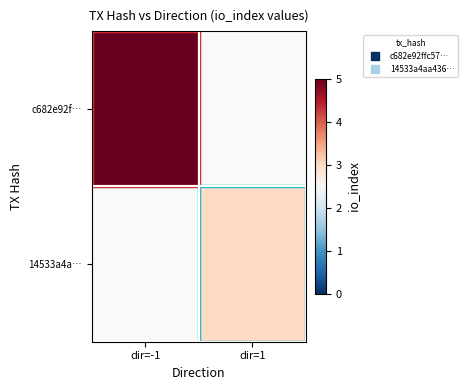

What value does the c682e92f… series have at dir=-1?

5.0